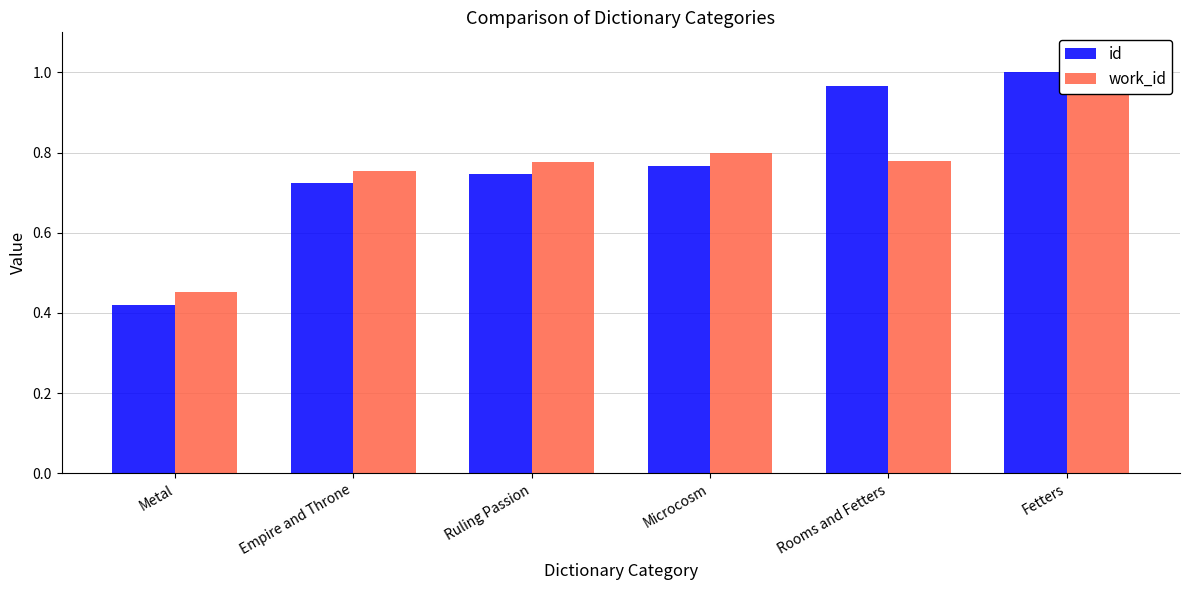

What is the label of the 6th bar from the right?

Metal